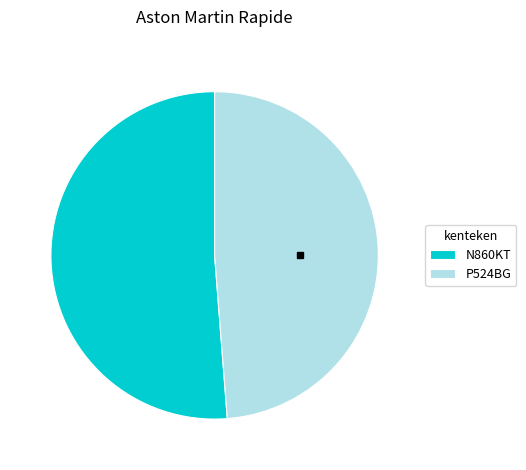

Which slice is the largest?

N860KT